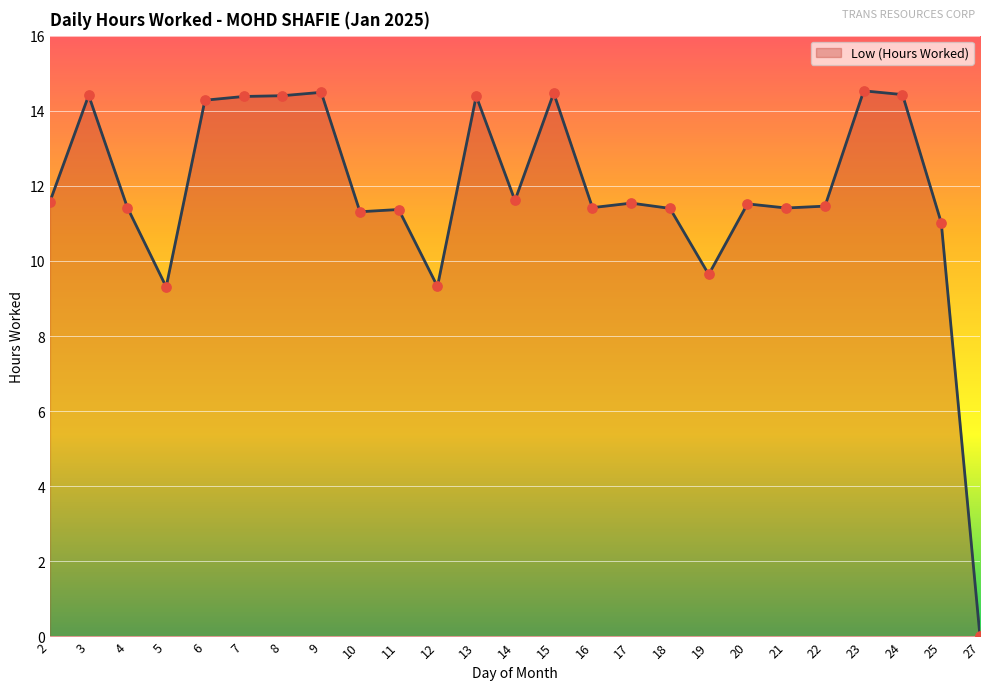

Between 15 and 17, which is larger?

15